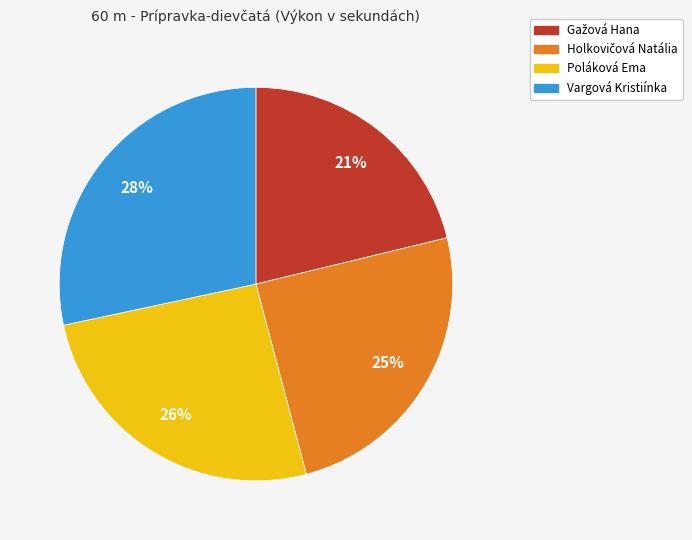

Is it true that Vargová Kristiínka is 28% of the pie?

True